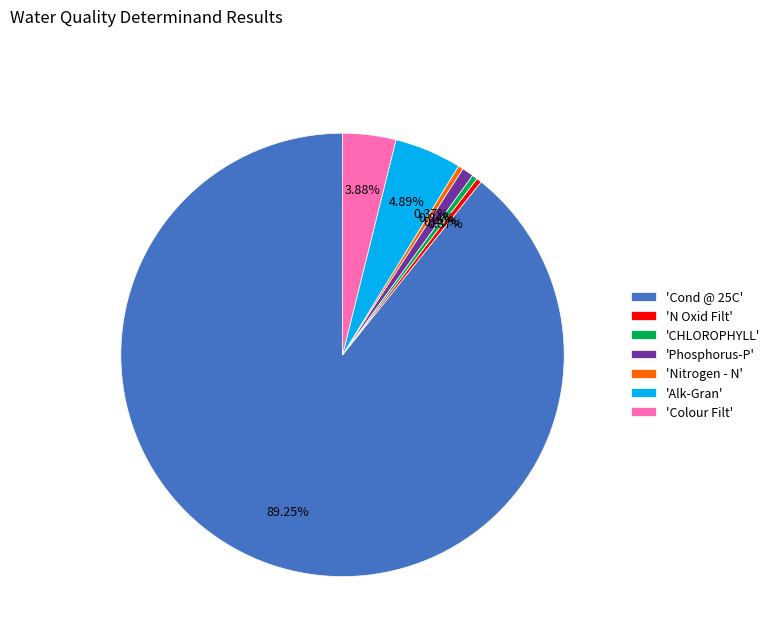

Combined, do 'CHLOROPHYLL' and 'Colour Filt' account for over 50%?

No